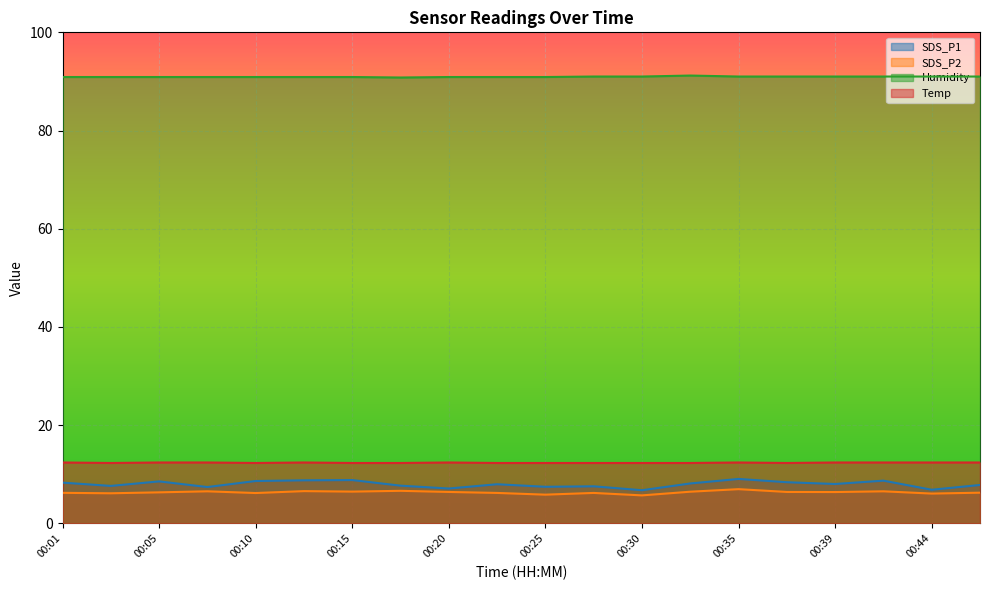

Is it true that Temp equals 12.3 at 00:30?

True